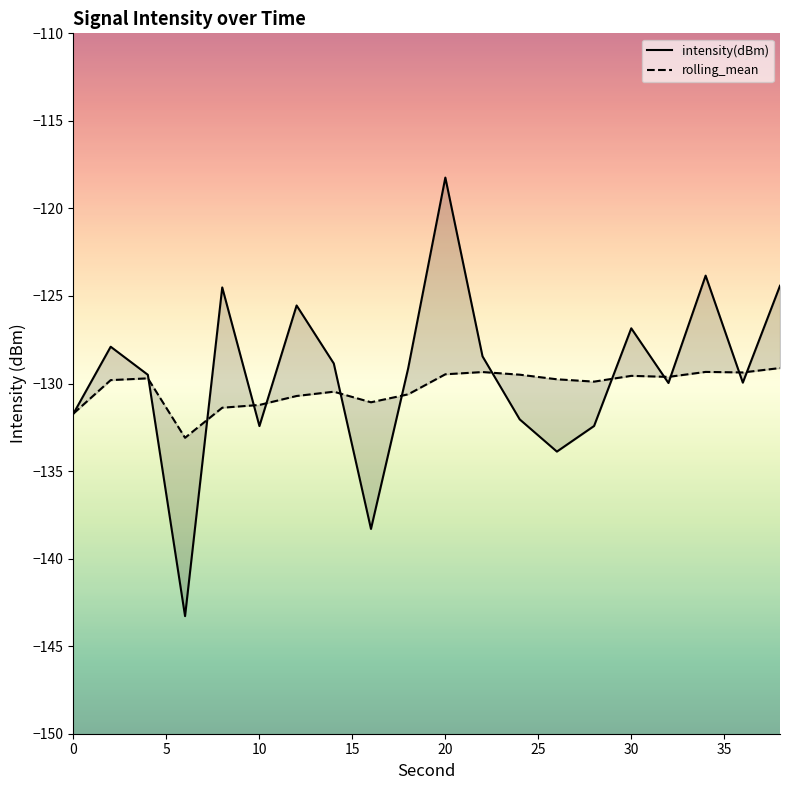

Is this an area chart (filled region under the line)?

No